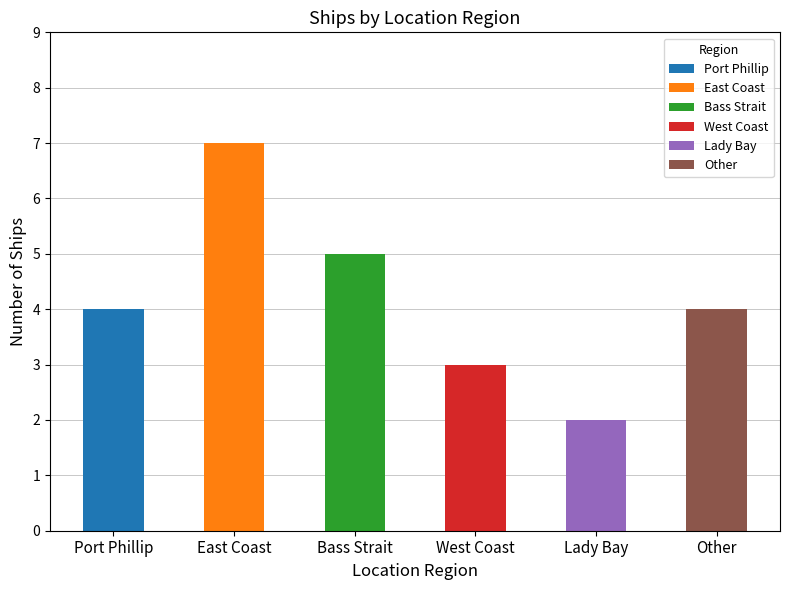

What is the difference between the second highest and minimum values?

3